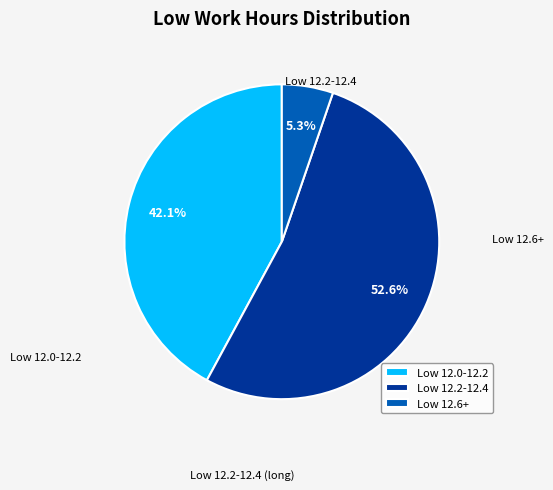

What percentage is NOT represented by Low 12.0-12.2?

57.9%